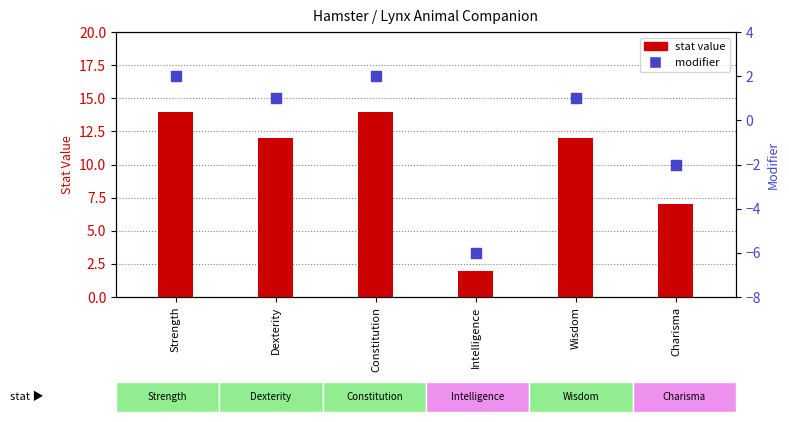

Which series has the largest total across all categories?

stat value